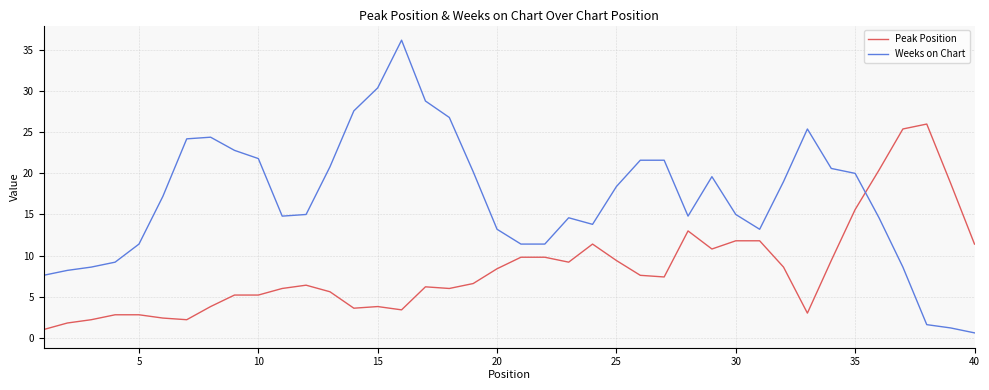

Reading left to right, extract all data points from this chart.

Peak Position: 1.0	1.8	2.2	2.8	2.8	2.4	2.2	3.8	5.2	5.2	6.0	6.4	5.6	3.6	3.8	3.4	6.2	6.0	6.6	8.4	9.8	9.8	9.2	11.4	9.4	7.6	7.4	13.0	10.8	11.8	11.8	8.6	3.0	9.4	15.6	20.4	25.4	26.0	18.8	11.4
Weeks on Chart: 7.6	8.2	8.6	9.2	11.4	17.2	24.2	24.4	22.8	21.8	14.8	15.0	20.8	27.6	30.4	36.2	28.8	26.8	20.2	13.2	11.4	11.4	14.6	13.8	18.4	21.6	21.6	14.8	19.6	15.0	13.2	19.0	25.4	20.6	20.0	14.6	8.6	1.6	1.2	0.6